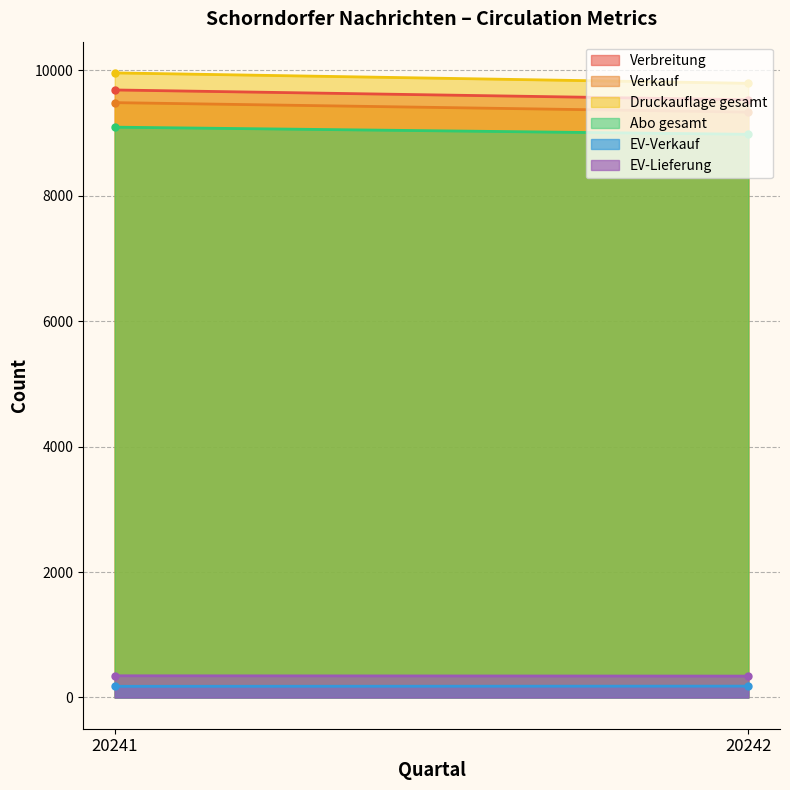

Which has a higher value, 20242 or 20241?

20241